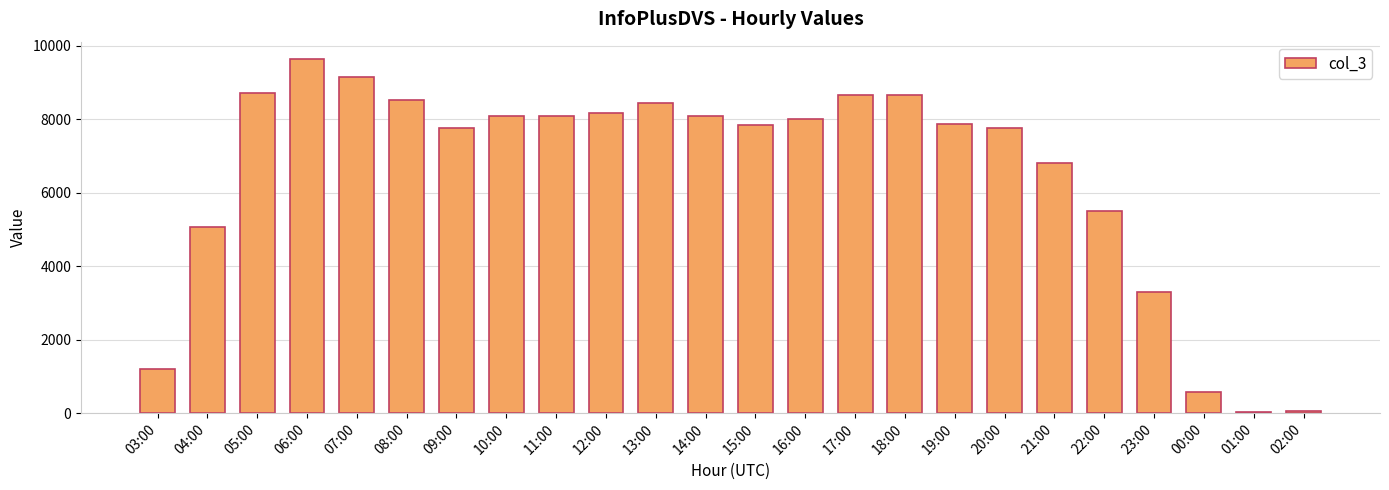

Where is the data nearest to the value 4828?

04:00